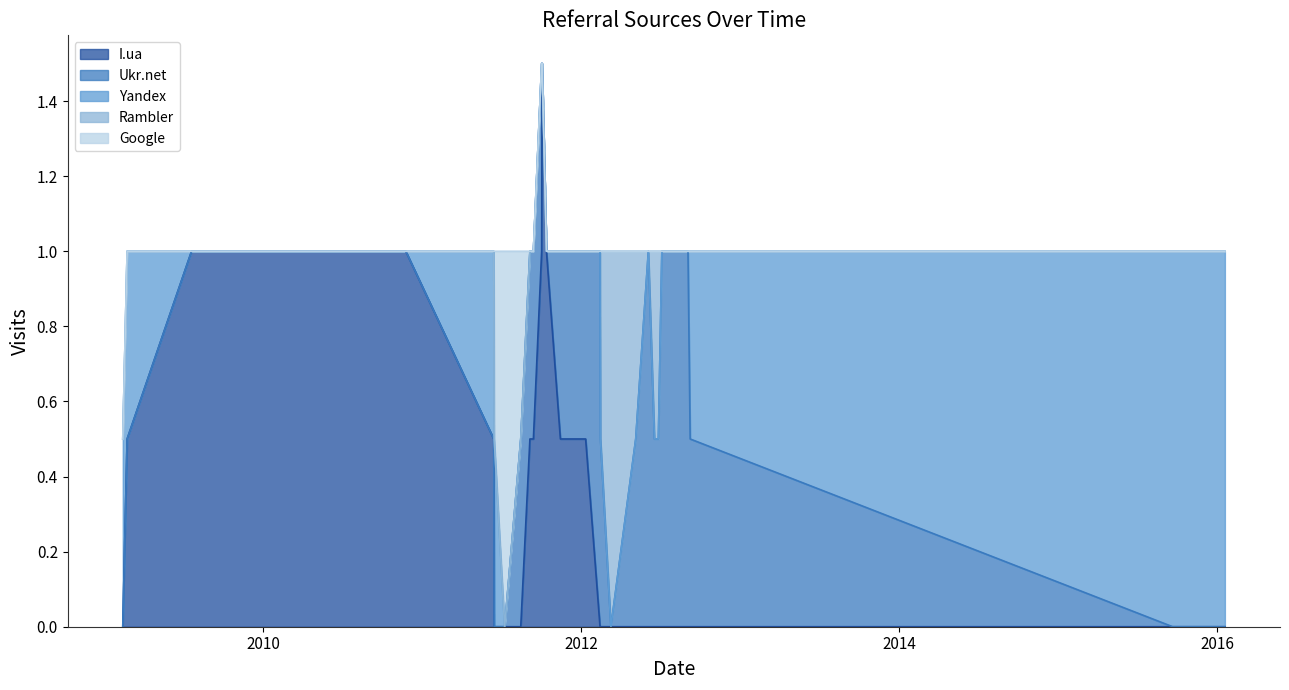

At 2011-10-14, list the series in order from smallest to largest.

Ukr.net, Yandex, Rambler, Google, I.ua